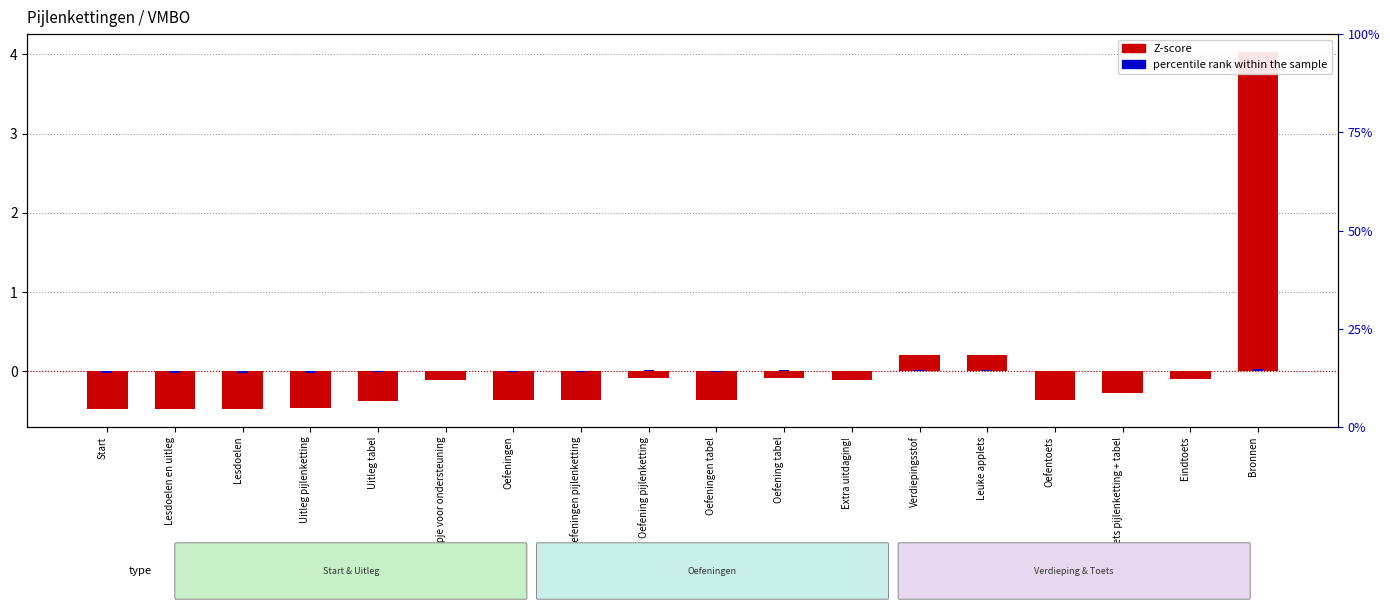

The percentile rank within the sample series shows -0.0 at Oefentoets. True or false?

True